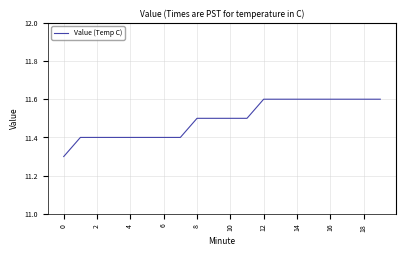

What is the difference between the maximum and minimum values?

0.3